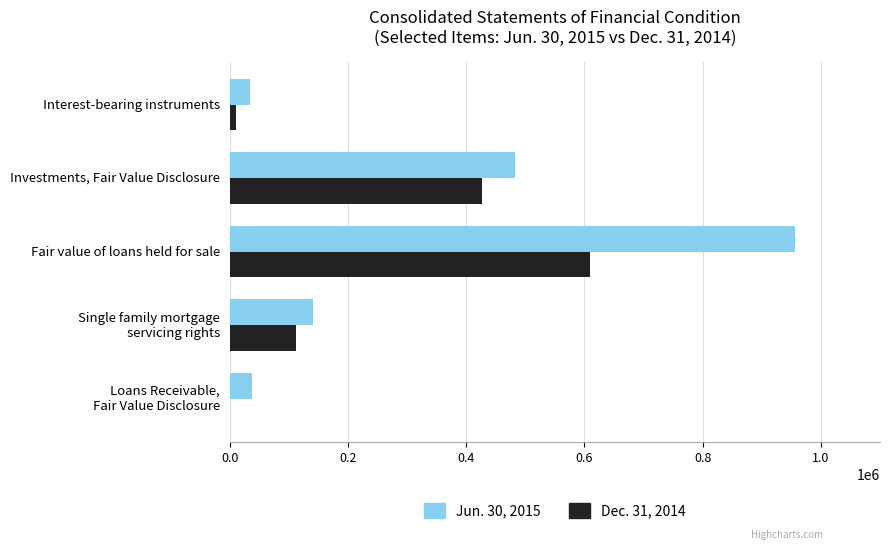

Which series has the largest total across all categories?

Jun. 30, 2015